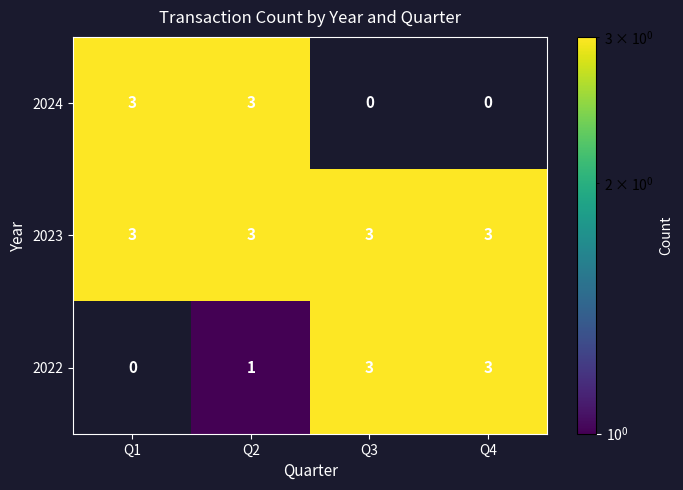

What is the total value across all series at Q2?

7